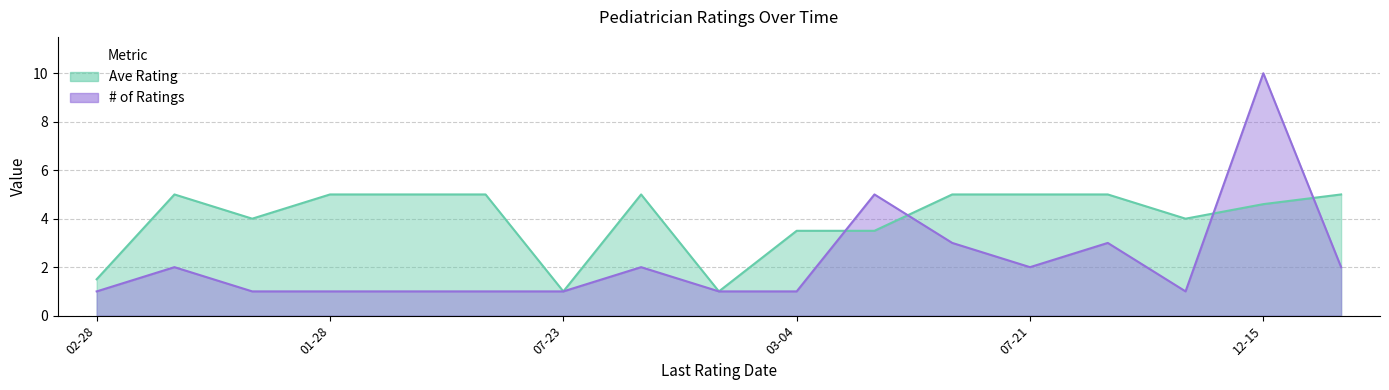

Is the value of Ave Rating at 2009-05-28 greater than the value of # of Ratings at 2009-08-10?

Yes